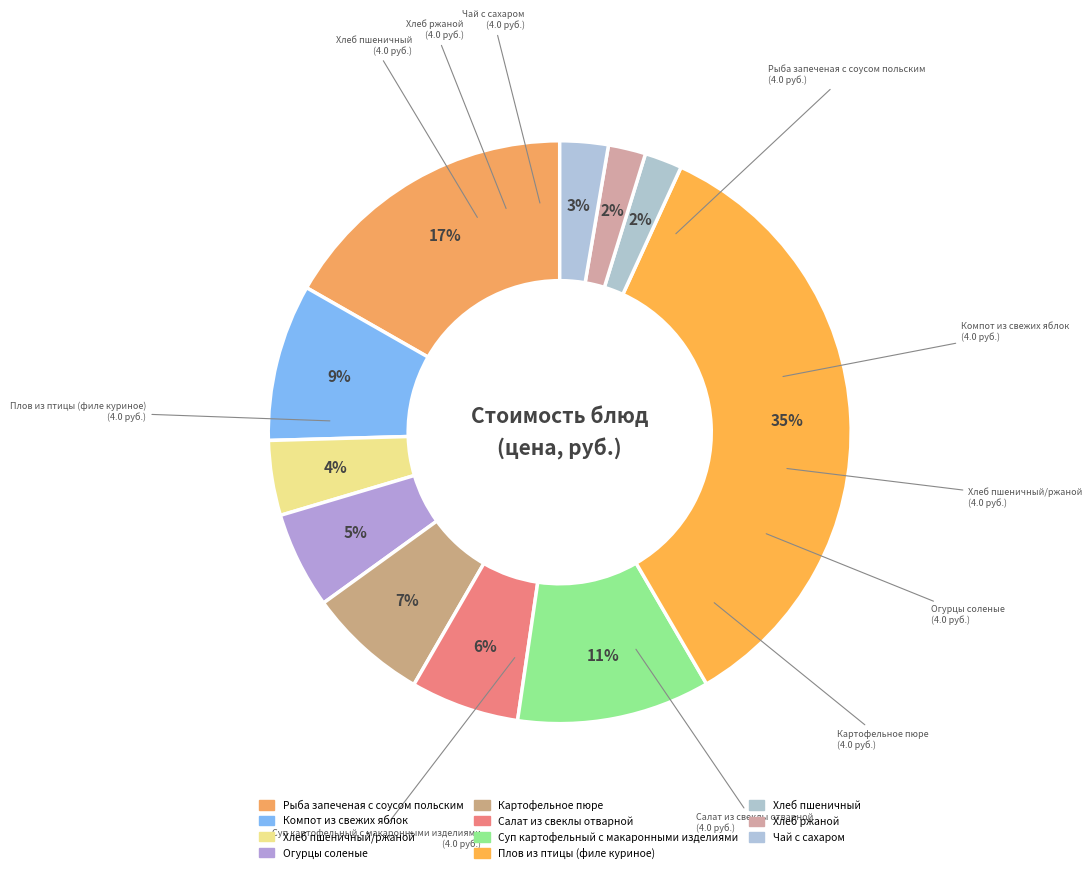

Count the number of slices in the pie.

11